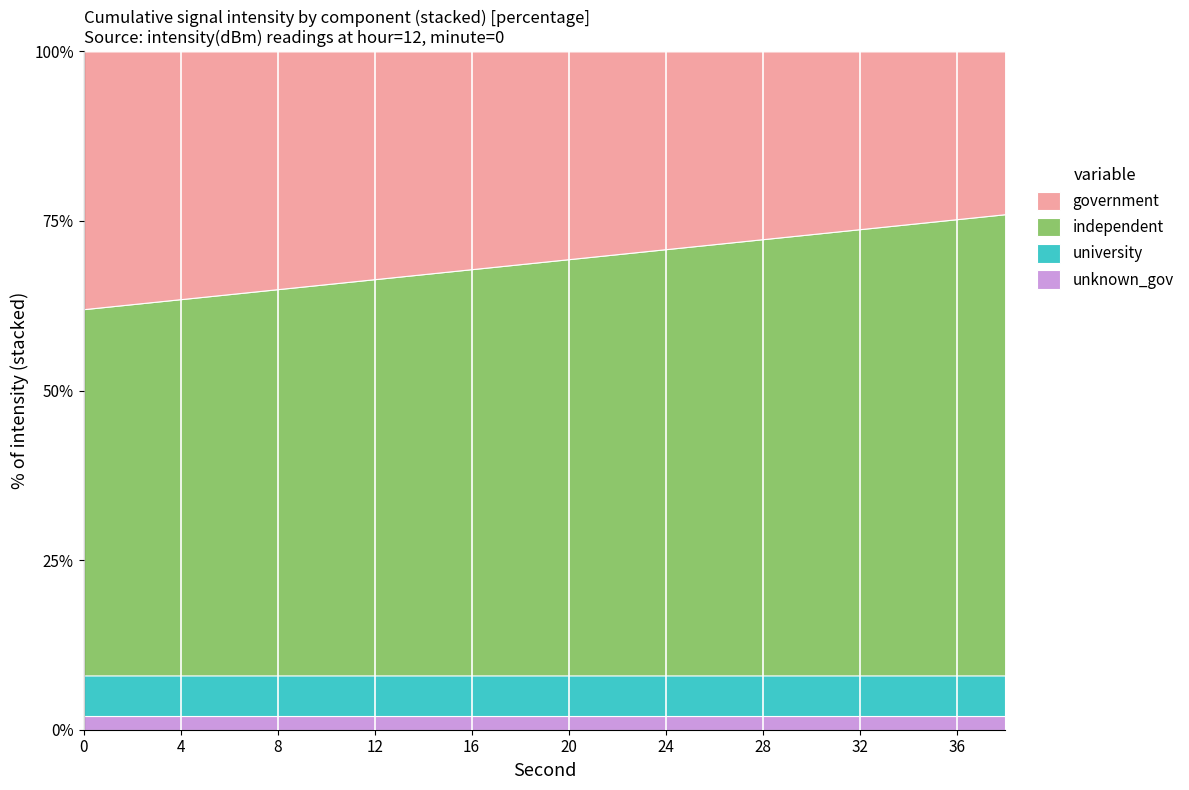

What is the total value across all series at 28?

100.0